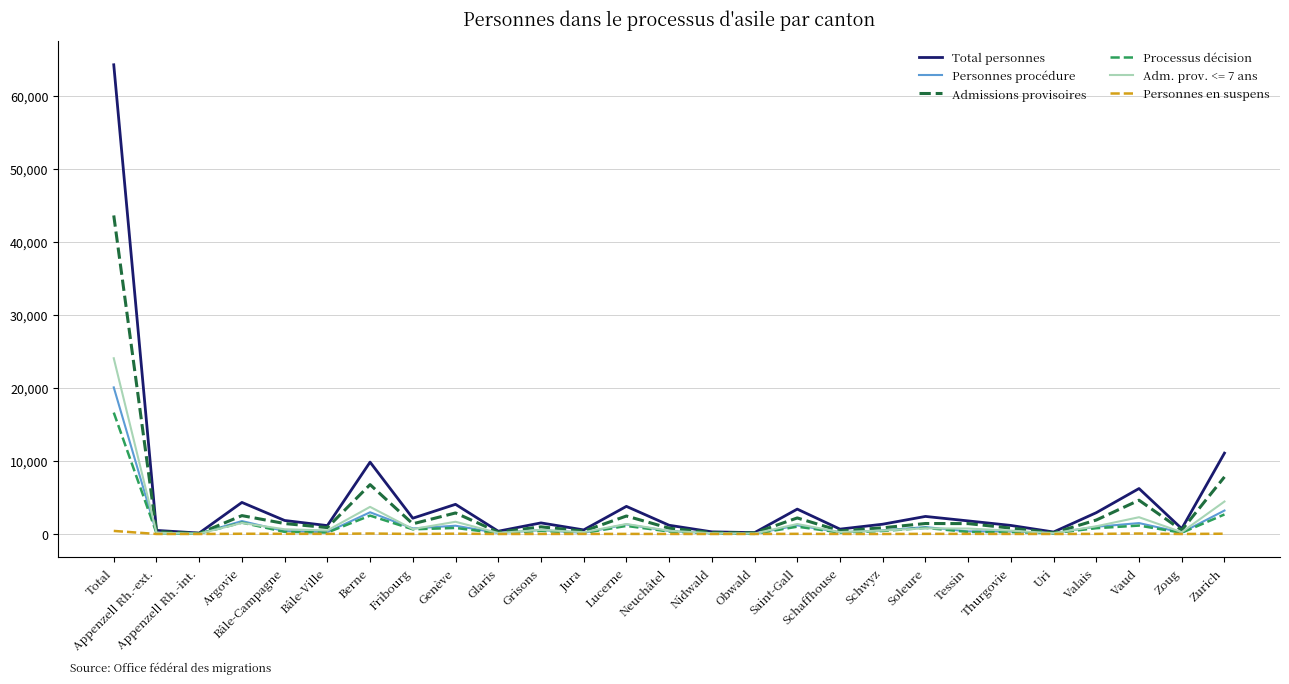

What is the difference between the maximum and second lowest values in the Processus décision series?

16560